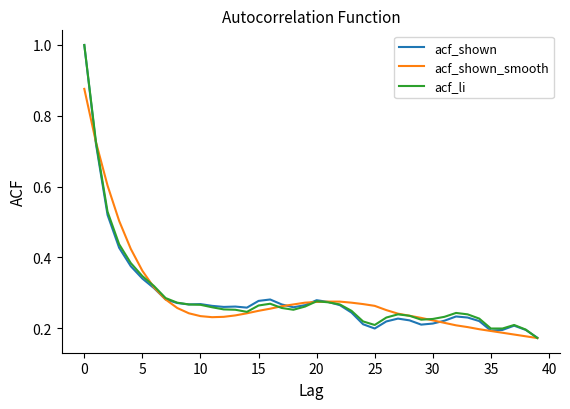

How many distinct data groups are displayed?

3